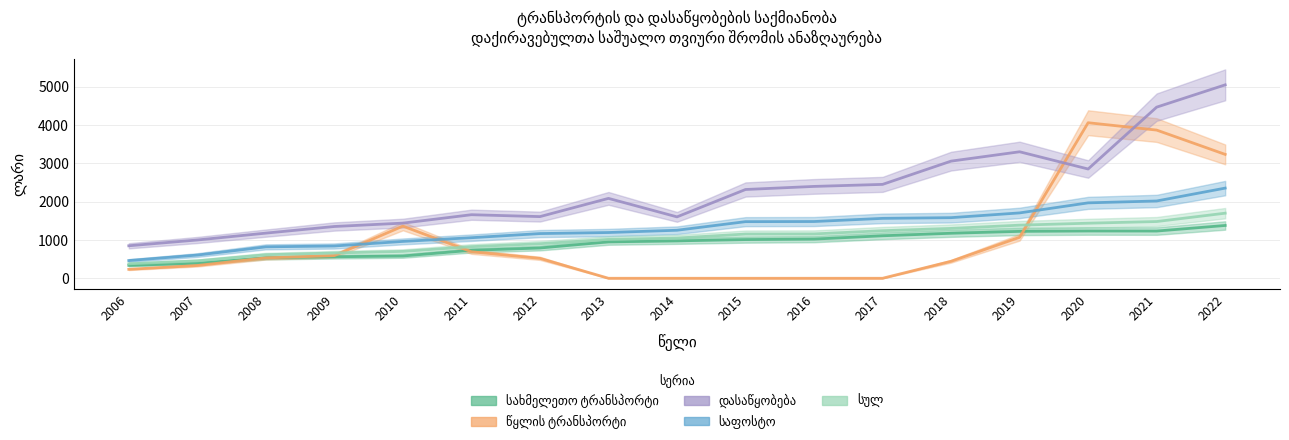

True or false: საფოსტო and დასაწყობება intersect in this chart.

False